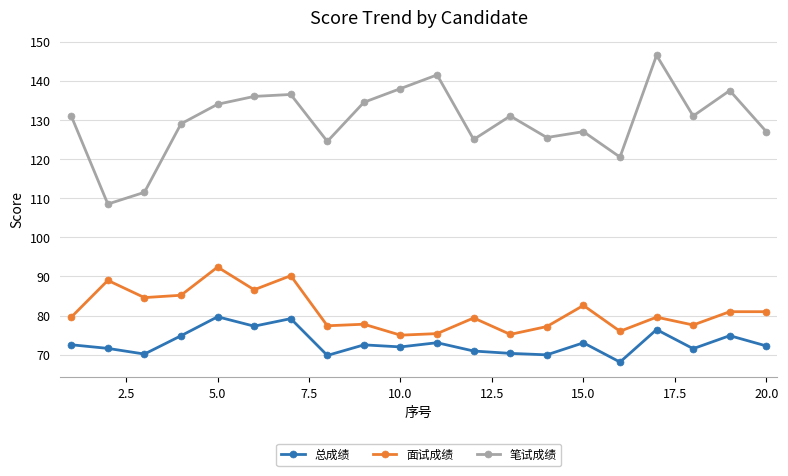

Rank the series by their maximum value, from lowest to highest.

总成绩, 面试成绩, 笔试成绩